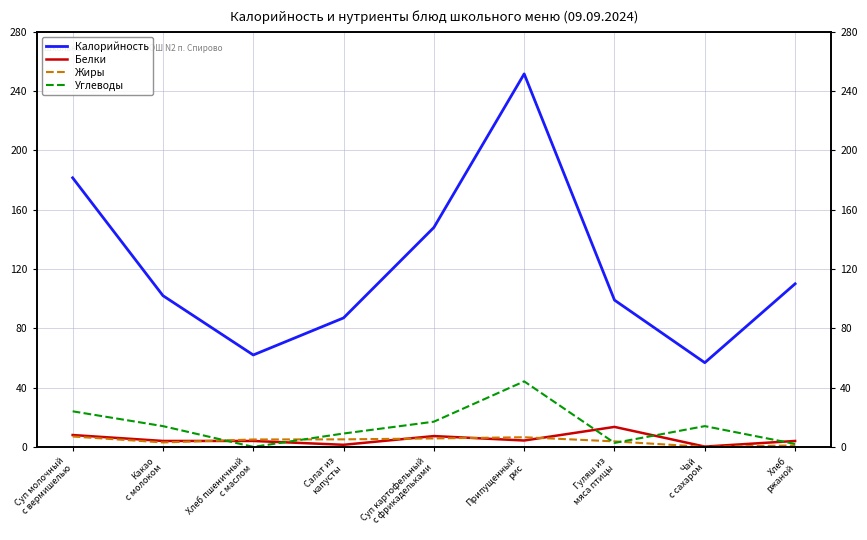

What value does the Жиры series have at Гуляш из
мяса птицы?

3.7